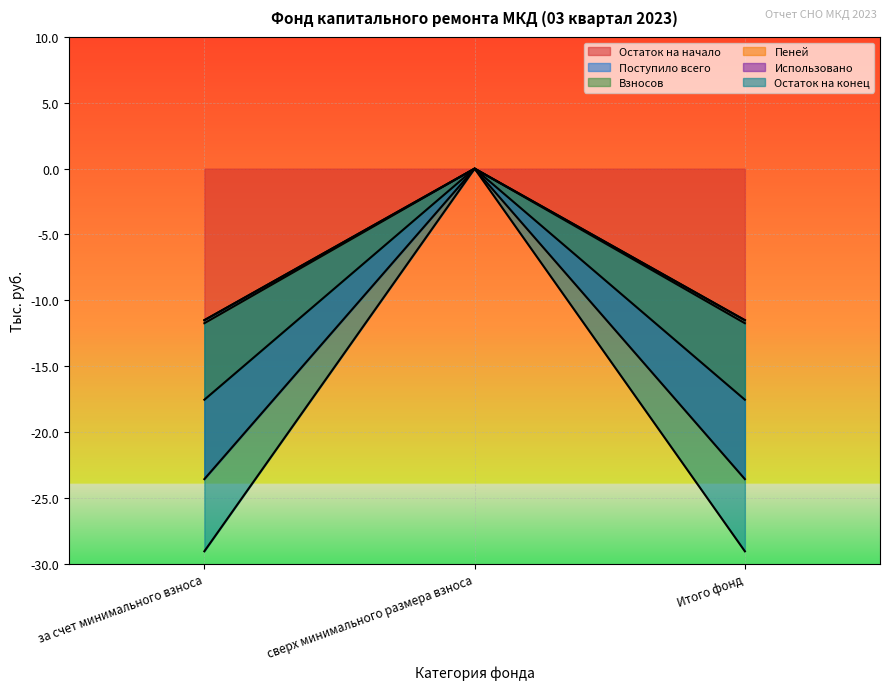

At which label is Взносов closest to -5?

сверх минимального размера взноса